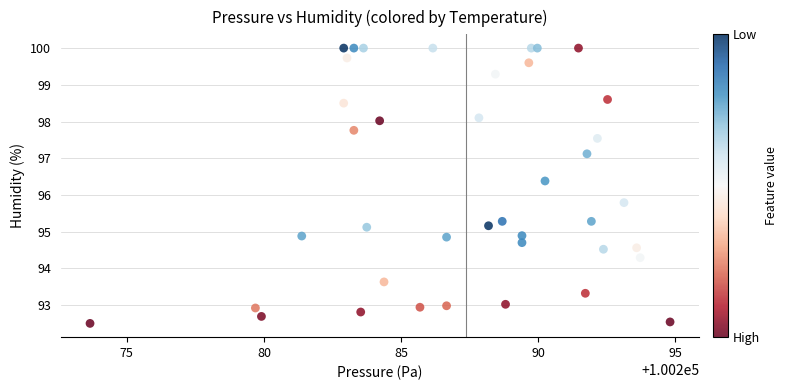

What Y value in the scatter plot is closest to 96?

95.8